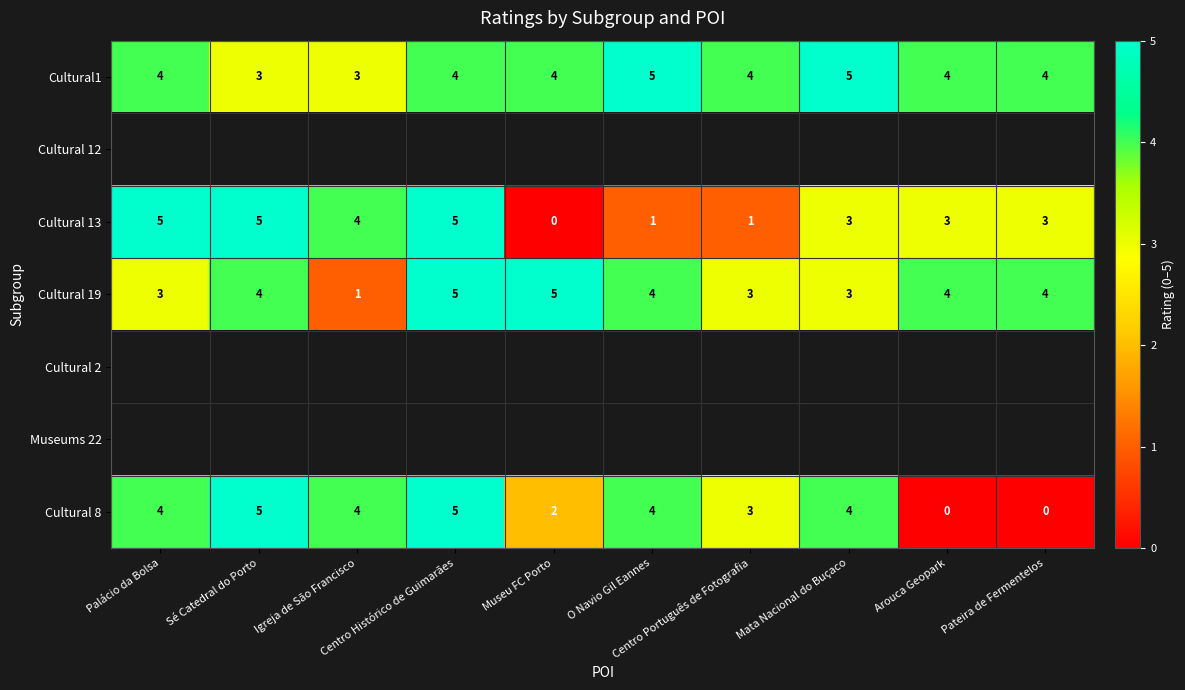

At how many categories does at least one series exceed 2?

10